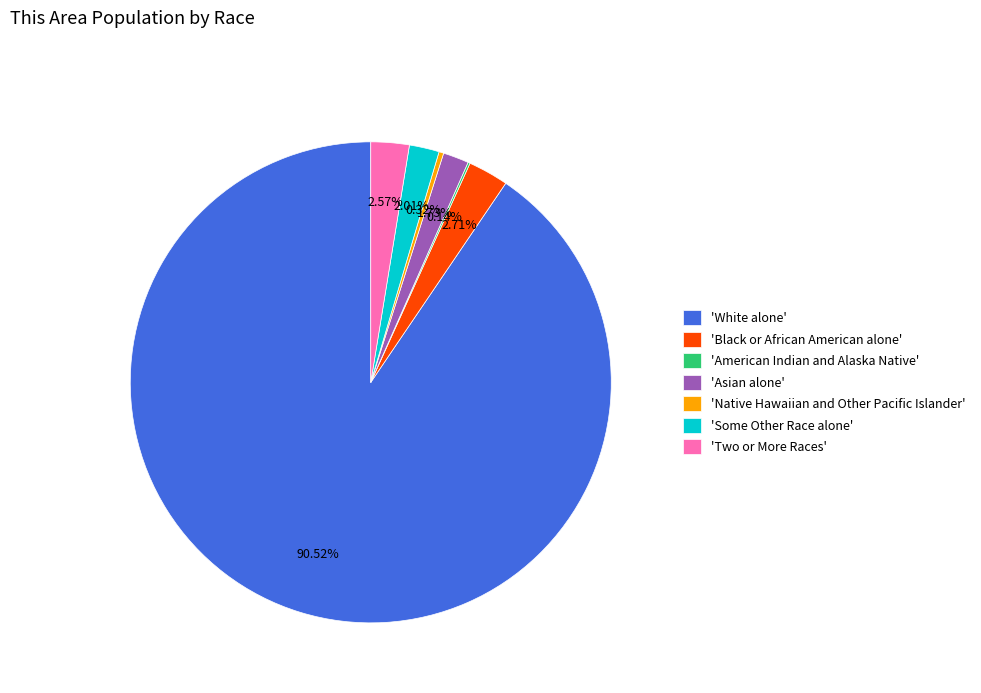

What is the majority slice?

'White alone'